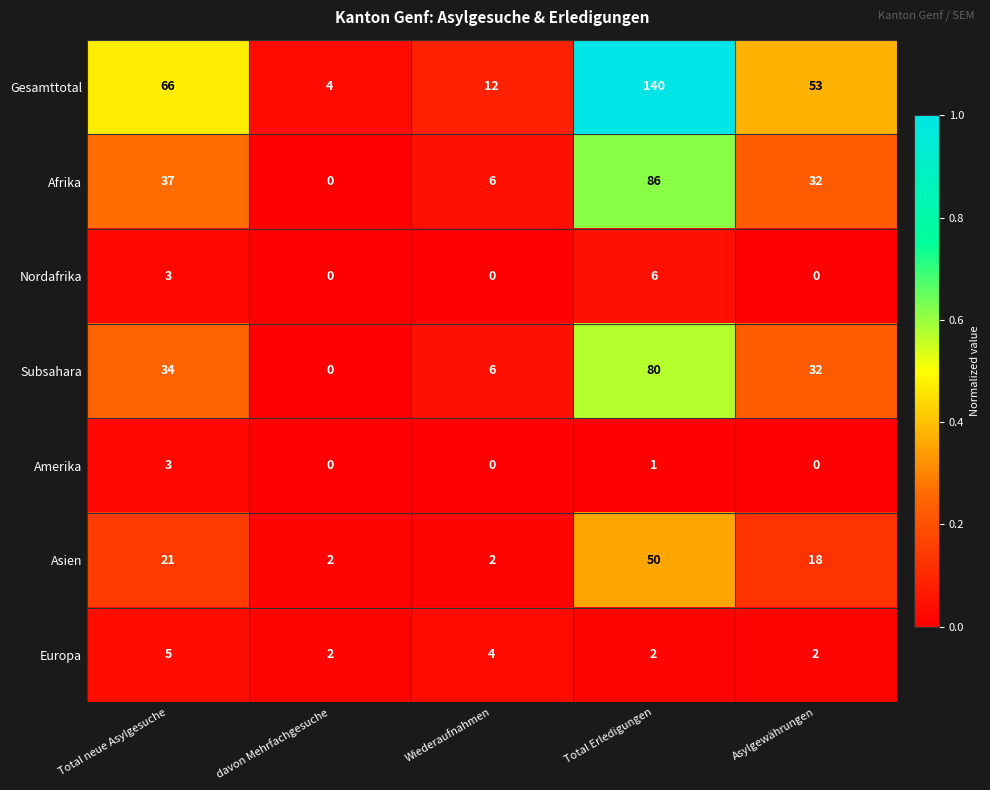

True or false: Subsahara has a value of 46 at davon Mehrfachgesuche.

False